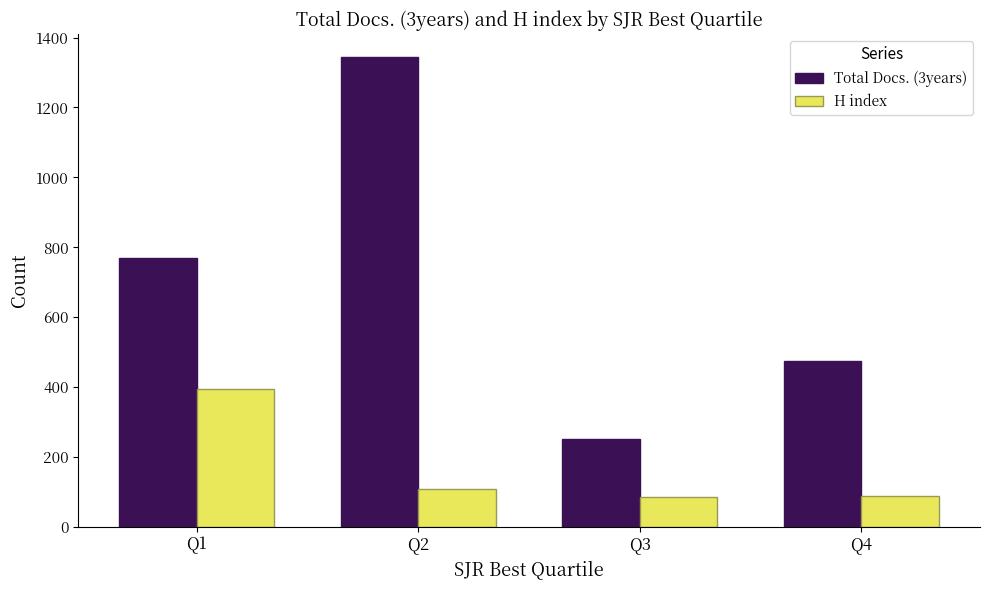

What is the sum of all H index values?

682